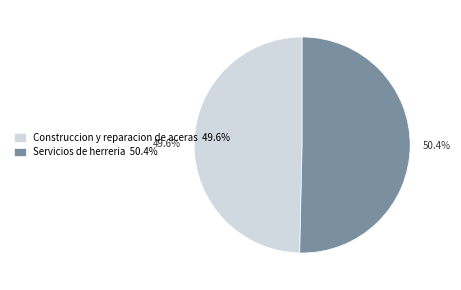

What percentage is the Construccion y reparacion de aceras slice, to the nearest percent?

50%